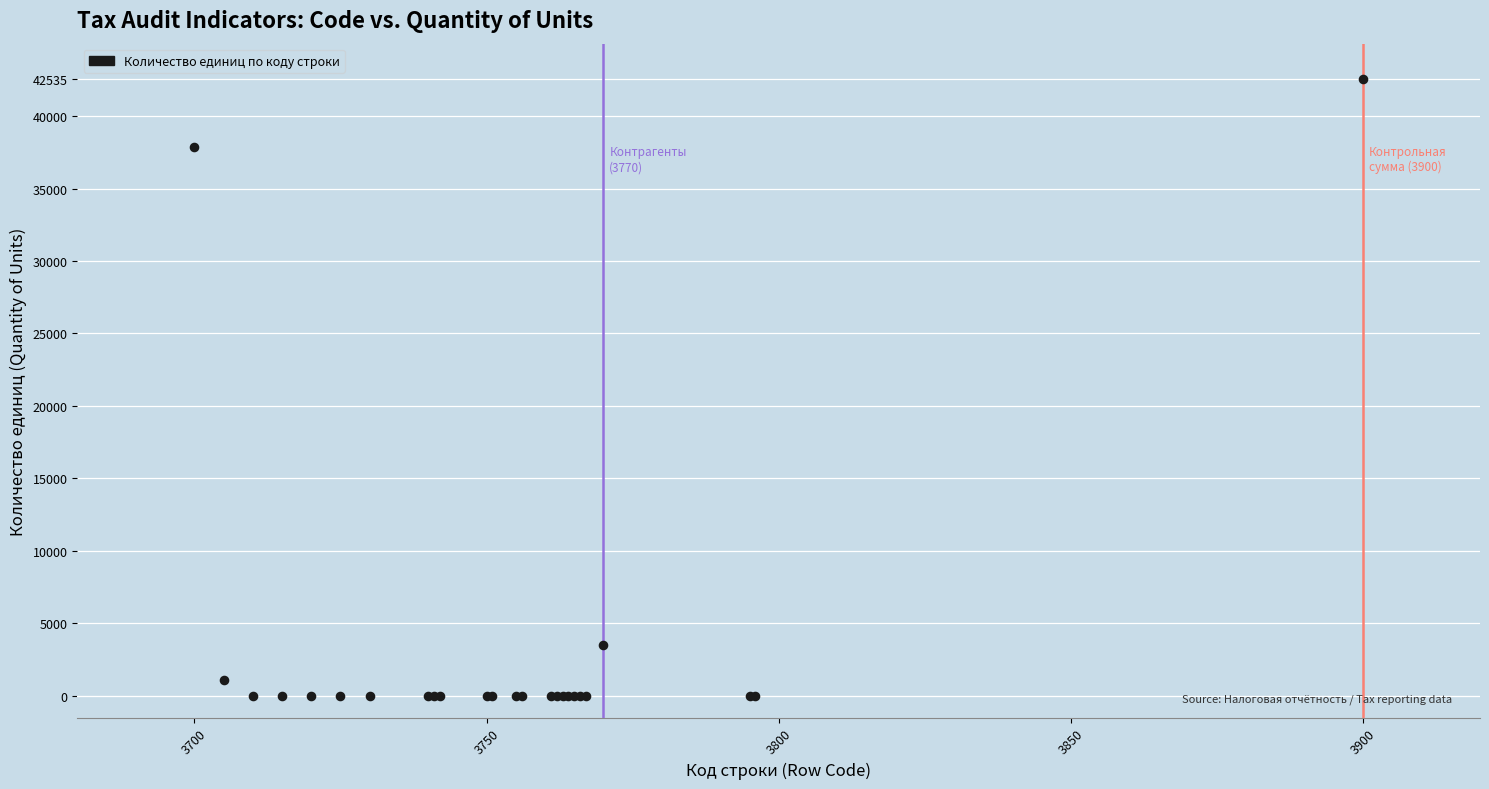

What Y value in the scatter plot is closest to 21267?

37884